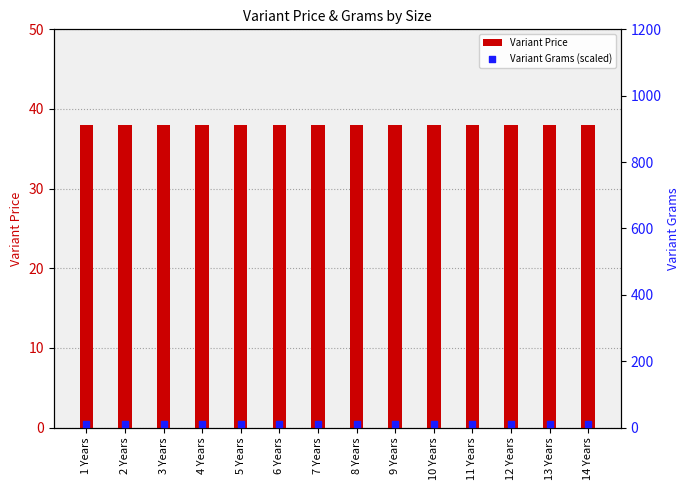

Which series has the largest total across all categories?

Variant Price